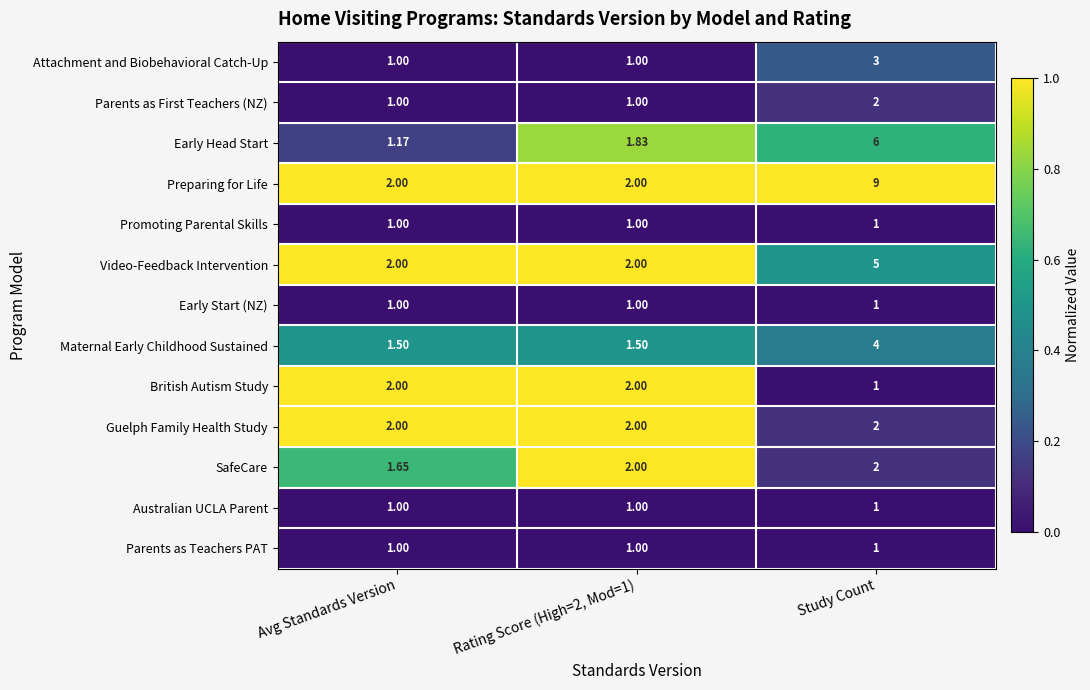

Count the number of data series in this chart.

13